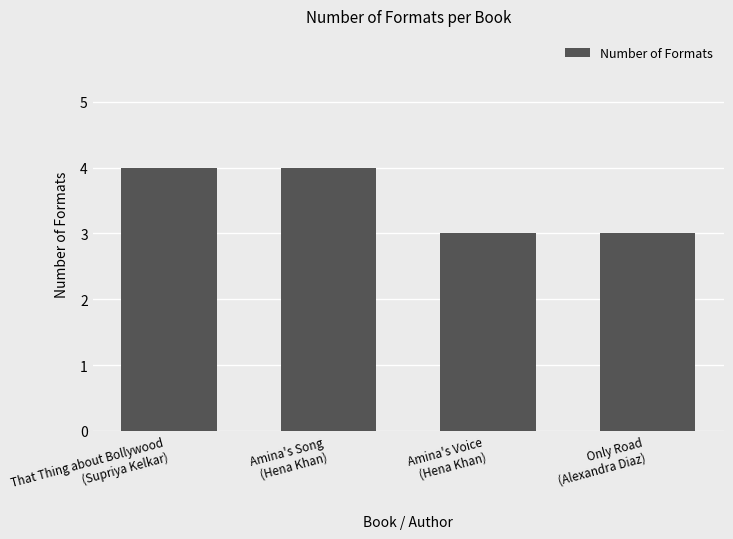

Approximately how many times larger is the value at Amina's Voice
(Hena Khan) compared to Only Road
(Alexandra Diaz)?

1.0